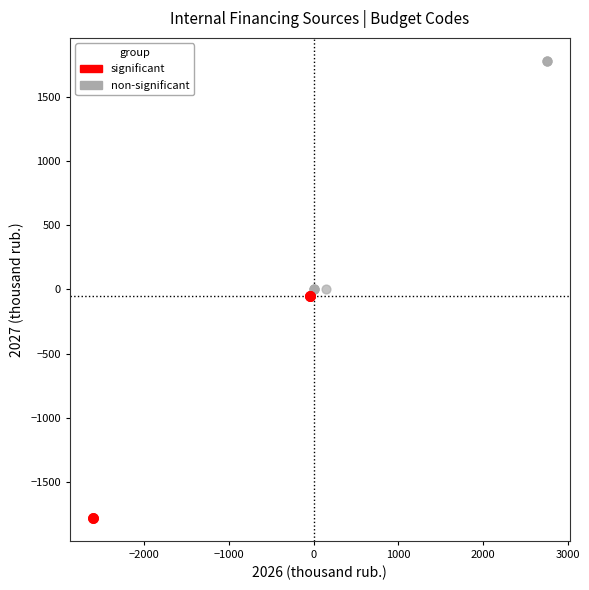

What are all the series names shown in the legend?

significant, non-significant